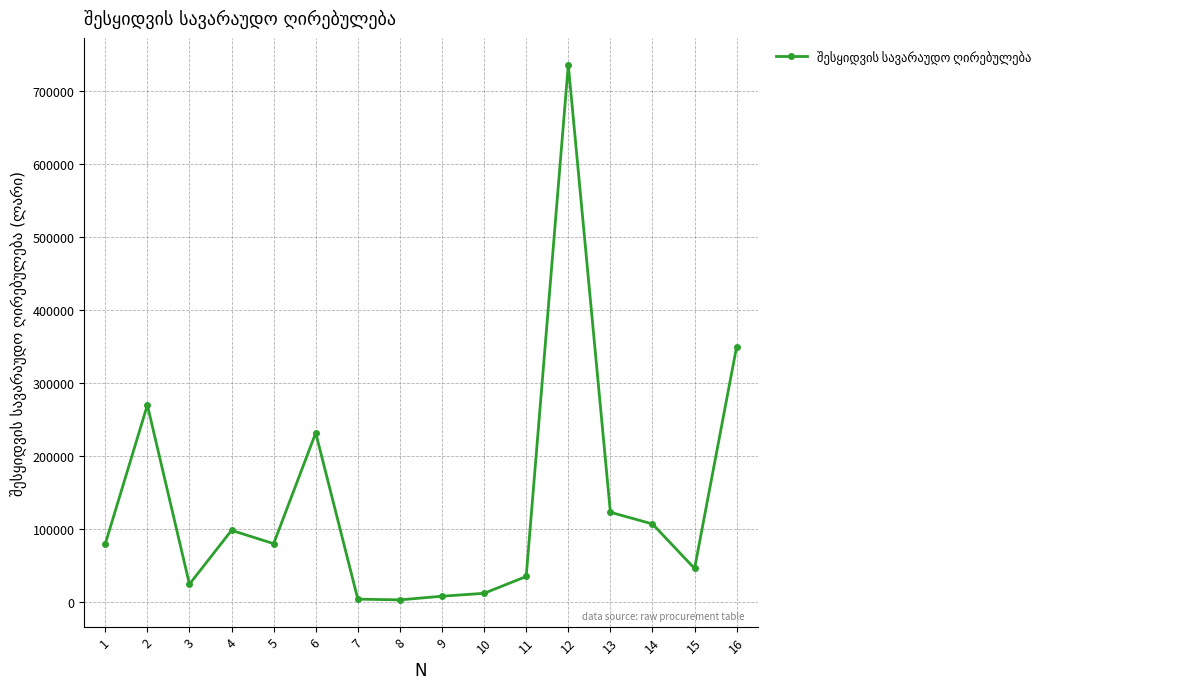

Is this an area chart (filled region under the line)?

No